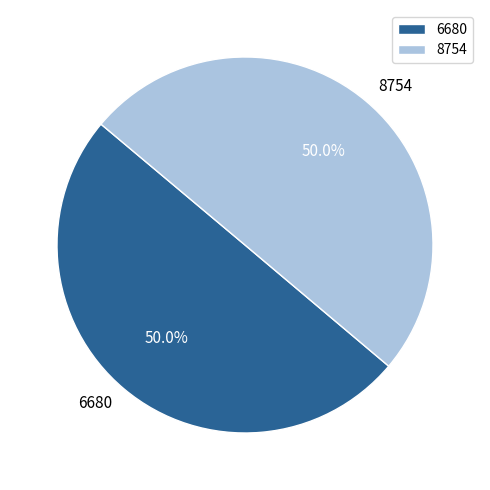

How many segments does this pie chart have?

2